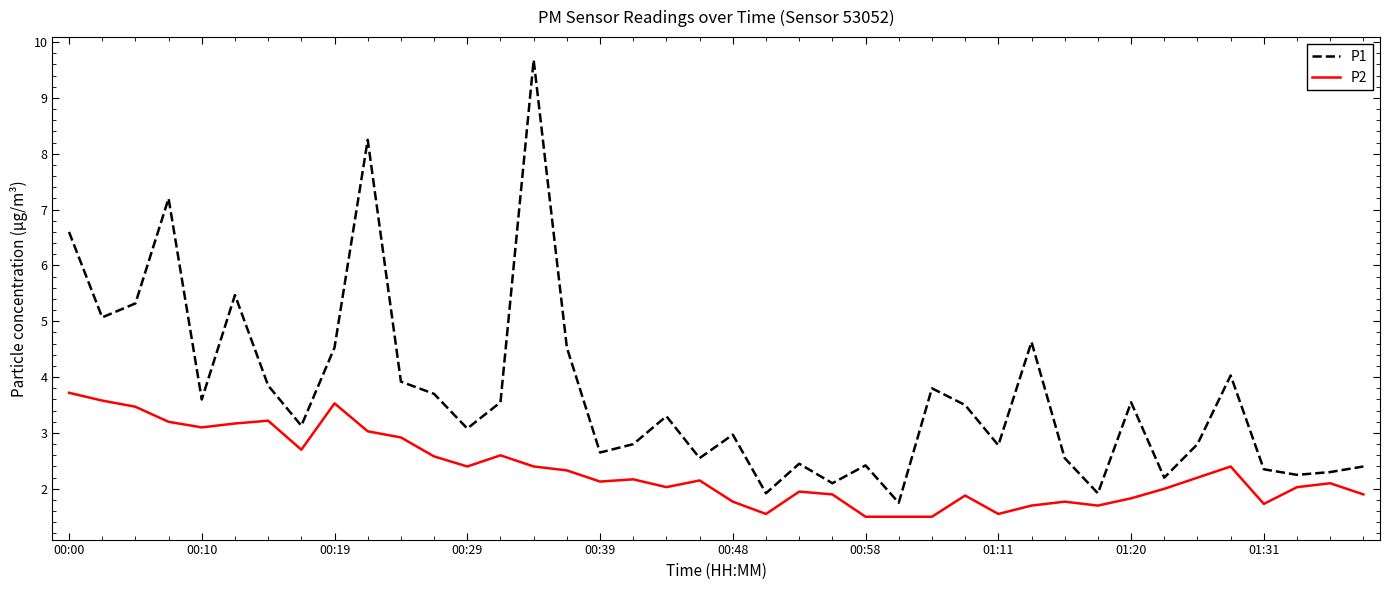

What is the lowest value of the P1 series?

1.8